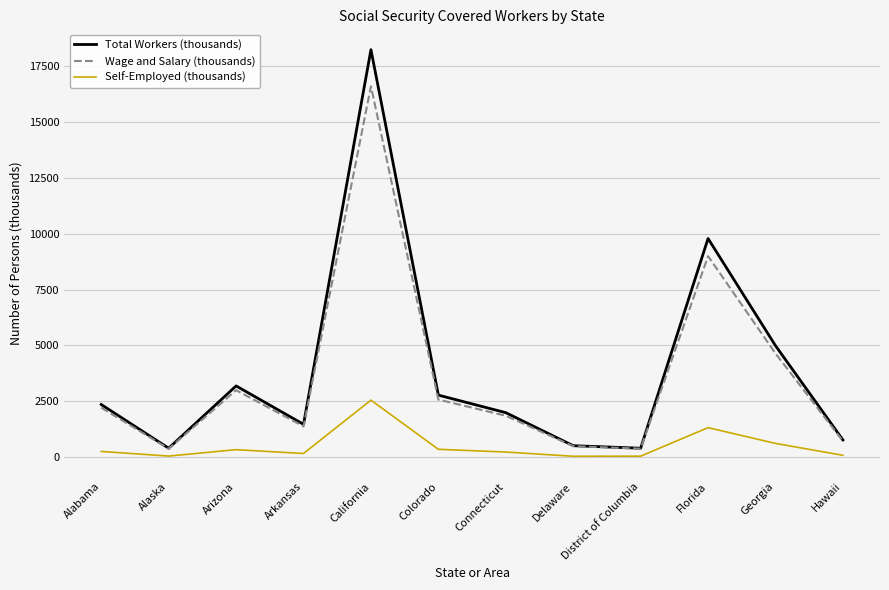

At Florida, list the series in order from smallest to largest.

Self-Employed (thousands), Wage and Salary (thousands), Total Workers (thousands)